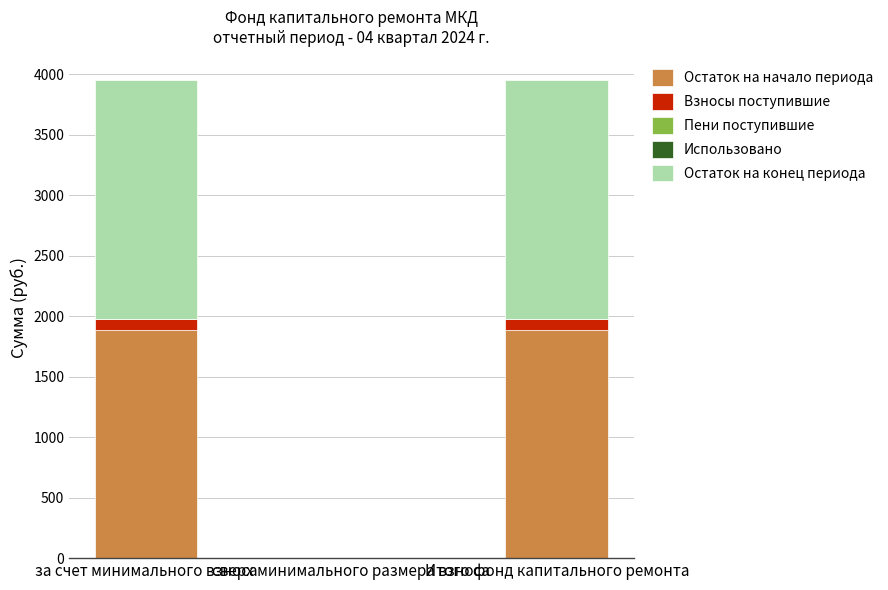

The value of Остаток на начало периода at сверх минимального размера взноса is 0.0. True or false?

True